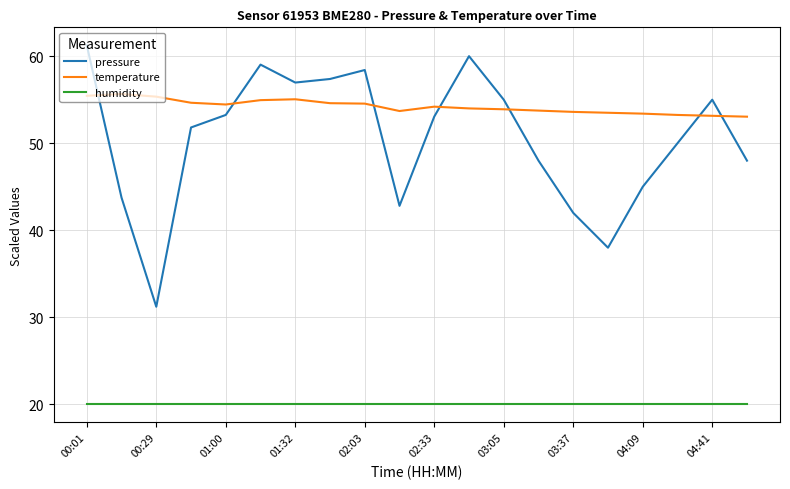

What is the minimum value for pressure?

31.2